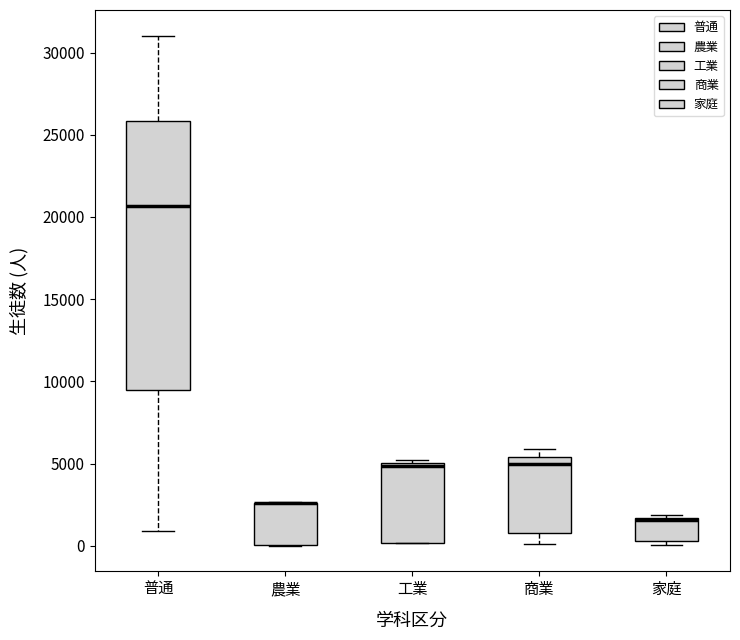

Reading left to right, read every box against the y-axis: the position of its median line, the range the box covers, and the ends of its whiskers. The values are not printed on the chart, so give them approximately, as read against the axis.

普通: median 20500, box 9500 to 26000, whiskers 1000 to 31000
農業: median 2500 (drawn on the box's upper edge), box 0 to 2500, whiskers 0 to 2500
工業: median 5000 (just below the box's upper edge), box 0 to 5000, whiskers 0 to 5000 (just above the box's upper edge)
商業: median 5000, box 1000 to 5500, whiskers 0 to 6000
家庭: median 1500 (just below the box's upper edge), box 500 to 1500, whiskers 0 to 2000